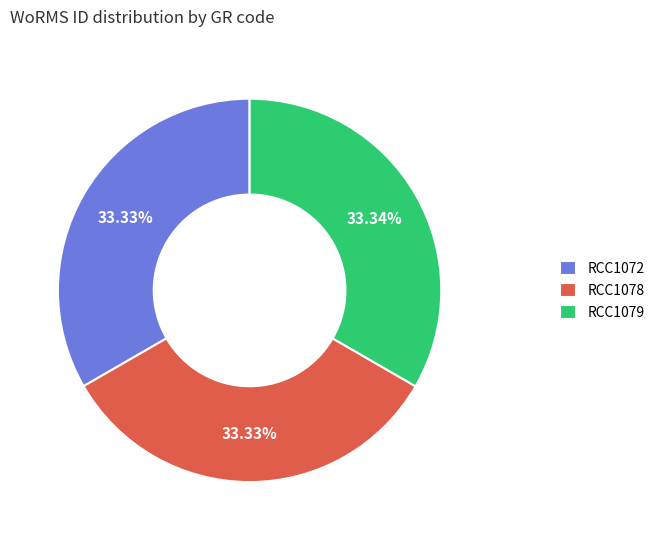

To the nearest percent, what is the average slice percentage?

33%